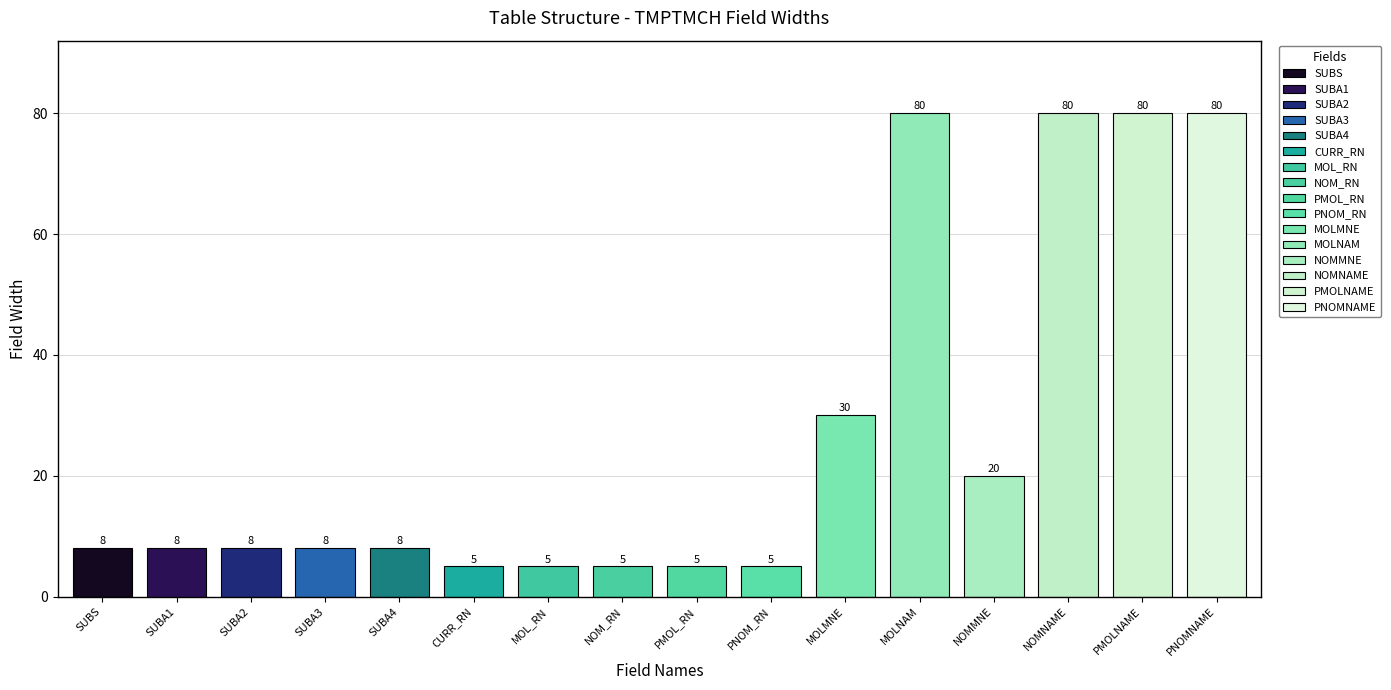

Between PMOLNAME and NOM_RN, which is larger?

PMOLNAME